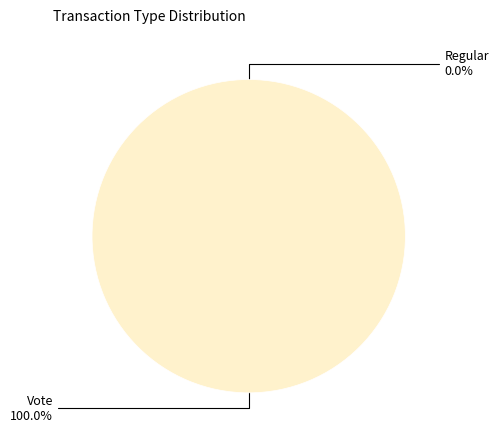

To the nearest percent, what portion does Vote represent?

100%